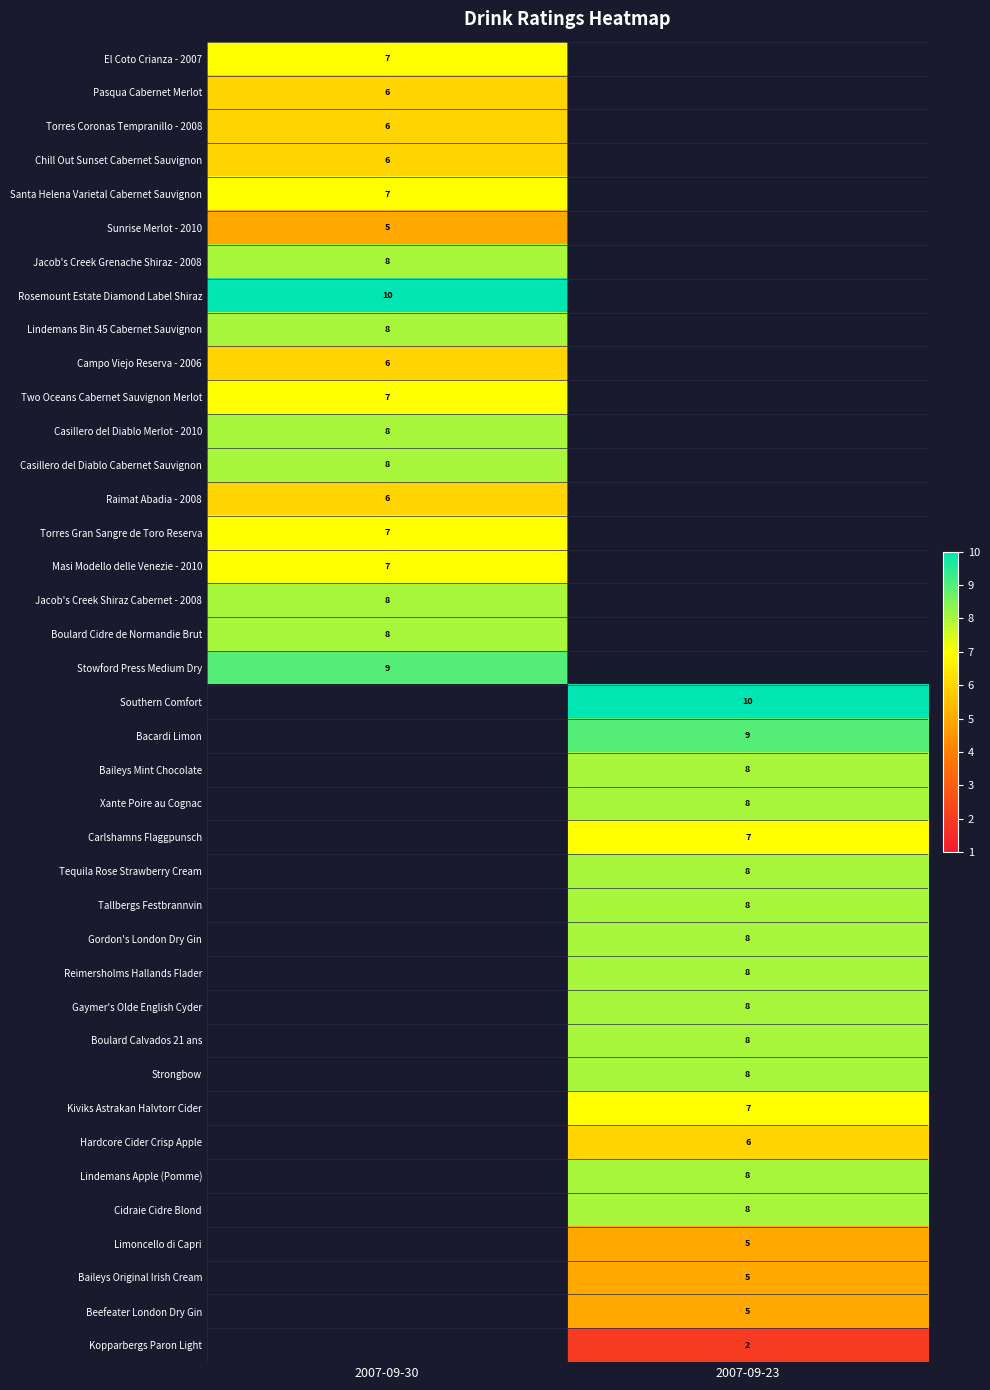

Is the value of Bacardi Limon at 2007-09-23 greater than the value of Carlshamns Flaggpunsch at 2007-09-23?

Yes